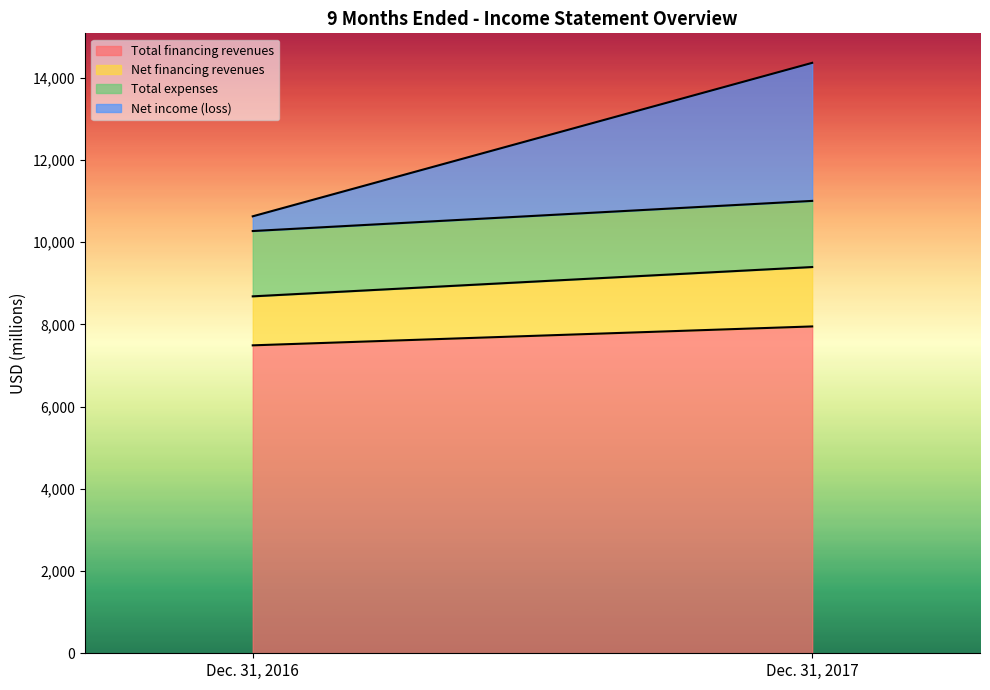

Does the chart display data point markers on the line(s)?

No